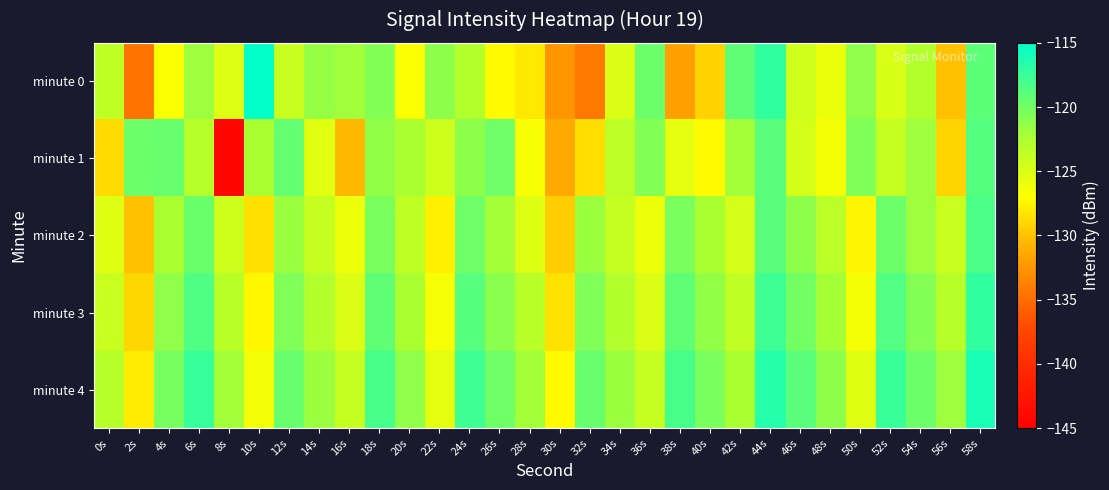

Reading right to left, extract all data points from this chart.

minute 0: 58s=-119.1	56s=-130.0	54s=-122.9	52s=-124.9	50s=-121.3	48s=-126.0	46s=-124.5	44s=-117.1	42s=-119.2	40s=-129.2	38s=-131.9	36s=-119.7	34s=-125.0	32s=-134.3	30s=-132.4	28s=-128.1	26s=-127.3	24s=-123.0	22s=-121.2	20s=-126.8	18s=-120.8	16s=-122.0	14s=-121.6	12s=-124.1	10s=-115.2	8s=-125.1	6s=-121.9	4s=-126.8	2s=-134.5	0s=-123.5
minute 1: 58s=-118.7	56s=-129.1	54s=-121.9	52s=-123.8	50s=-120.6	48s=-126.4	46s=-124.7	44s=-118.9	42s=-122.1	40s=-127.3	38s=-125.6	36s=-120.8	34s=-123.4	32s=-128.6	30s=-131.2	28s=-126.7	26s=-119.9	24s=-121.1	22s=-124.3	20s=-122.5	18s=-121.4	16s=-130.5	14s=-125.3	12s=-119.4	10s=-122.4	8s=-144.4	6s=-123.0	4s=-119.5	2s=-119.7	0s=-128.8
minute 2: 58s=-118.3	56s=-124.1	54s=-121.9	52s=-119.7	50s=-127.5	48s=-123.3	46s=-121.1	44s=-118.9	42s=-124.7	40s=-122.5	38s=-120.3	36s=-126.1	34s=-123.9	32s=-121.7	30s=-129.5	28s=-125.3	26s=-122.1	24s=-119.9	22s=-127.7	20s=-123.5	18s=-120.3	16s=-126.1	14s=-123.9	12s=-121.7	10s=-128.5	8s=-124.3	6s=-119.6	4s=-122.4	2s=-130.1	0s=-125.2
minute 3: 58s=-117.2	56s=-123.0	54s=-120.8	52s=-118.6	50s=-126.4	48s=-122.2	46s=-120.0	44s=-117.8	42s=-123.6	40s=-121.4	38s=-119.2	36s=-125.0	34s=-122.8	32s=-120.6	30s=-128.4	28s=-123.2	26s=-121.0	24s=-118.8	22s=-126.6	20s=-122.4	18s=-119.2	16s=-125.0	14s=-122.8	12s=-120.6	10s=-127.4	8s=-123.2	6s=-118.5	4s=-121.3	2s=-129.0	0s=-124.1
minute 4: 58s=-116.1	56s=-121.9	54s=-119.7	52s=-117.5	50s=-125.3	48s=-121.1	46s=-118.9	44s=-116.7	42s=-122.5	40s=-120.3	38s=-118.1	36s=-123.9	34s=-121.7	32s=-119.5	30s=-127.3	28s=-122.1	26s=-119.9	24s=-117.7	22s=-125.5	20s=-121.3	18s=-118.1	16s=-123.9	14s=-121.7	12s=-119.5	10s=-126.3	8s=-122.1	6s=-117.4	4s=-120.2	2s=-127.9	0s=-123.0